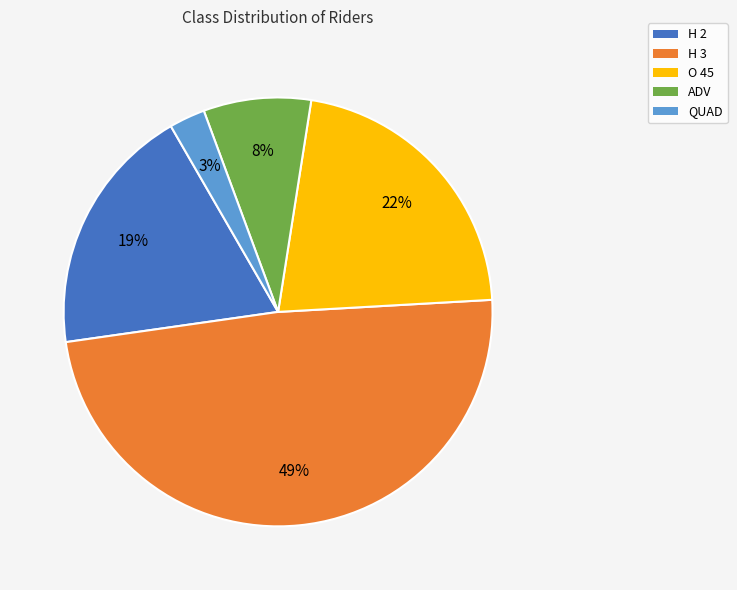

Is there any slice that represents more than half of the pie?

No